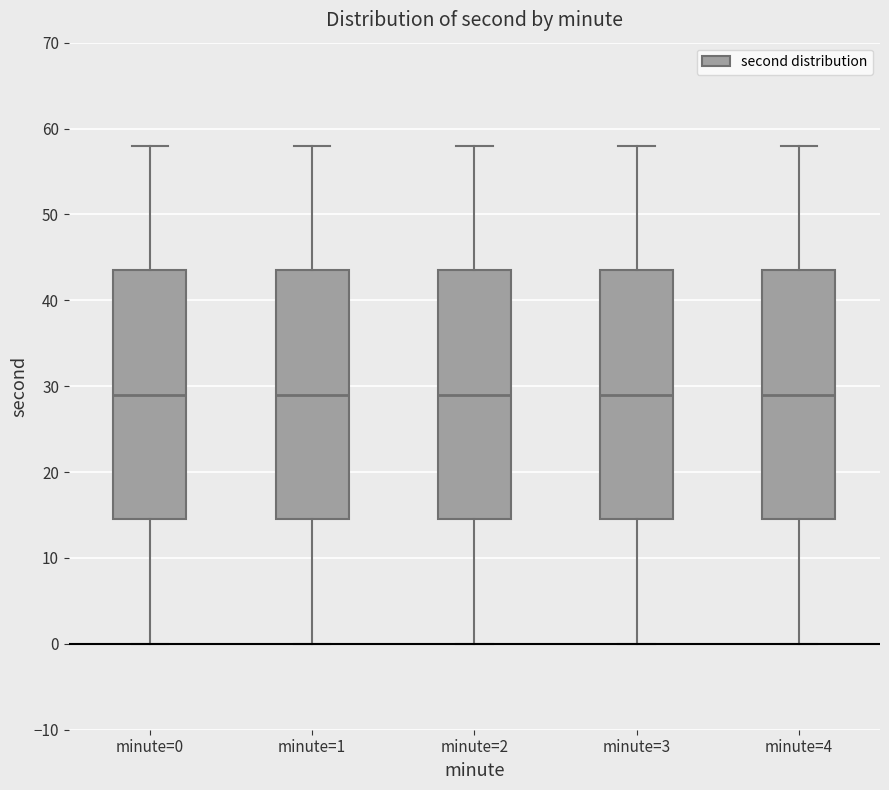

Where is the lower edge of the box for minute=0 on the y-axis? The values are not printed on the chart, so give them approximately, as read against the axis.

15